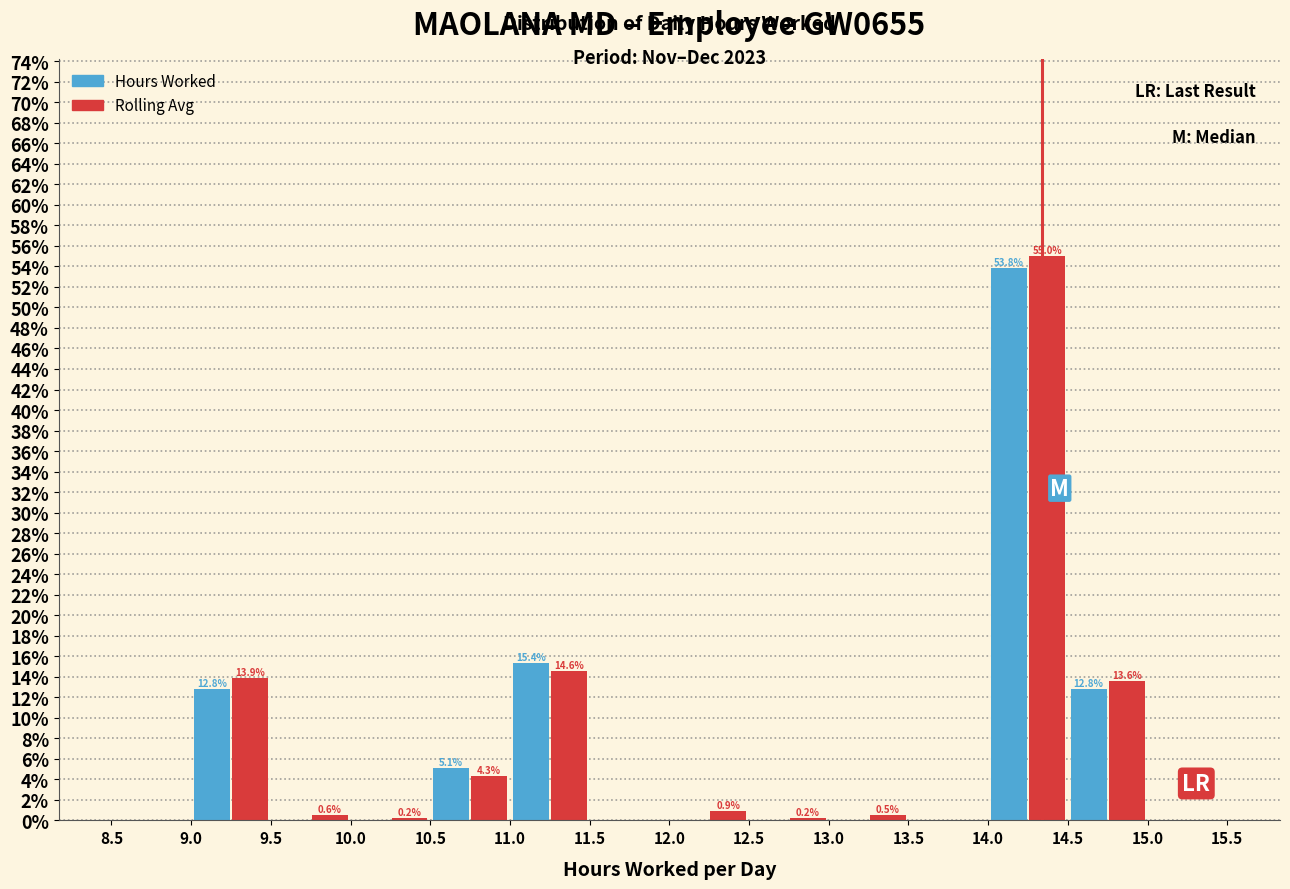

In the Rolling Avg series, which range on the x-axis has the tallest bar?

14.0 to 14.5